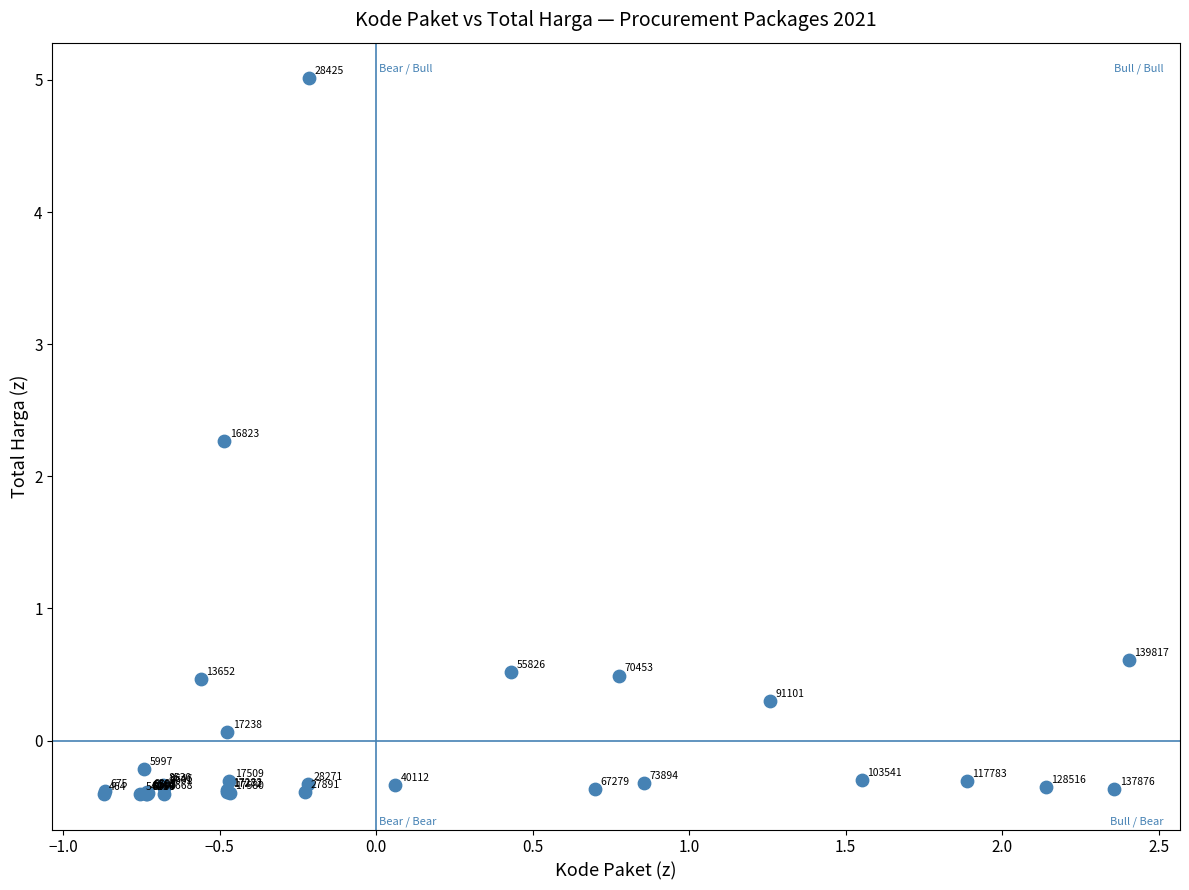

What Y value in the scatter plot is closest to 2?

2.3